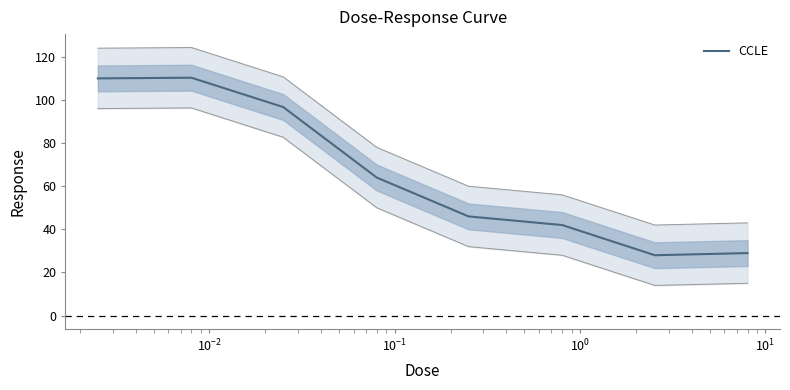

What is the difference between the second highest and second lowest values?

81.0